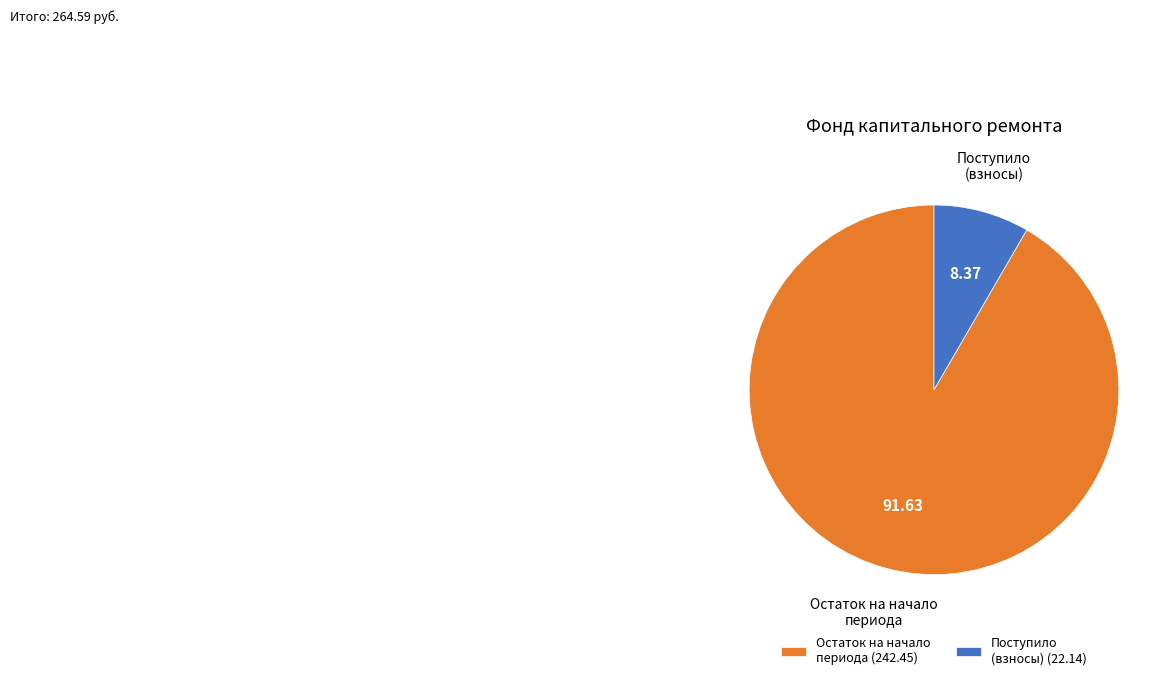

Which has a higher value, Поступило (взносы) (22.14) or Остаток на начало периода (242.45)?

Остаток на начало периода (242.45)